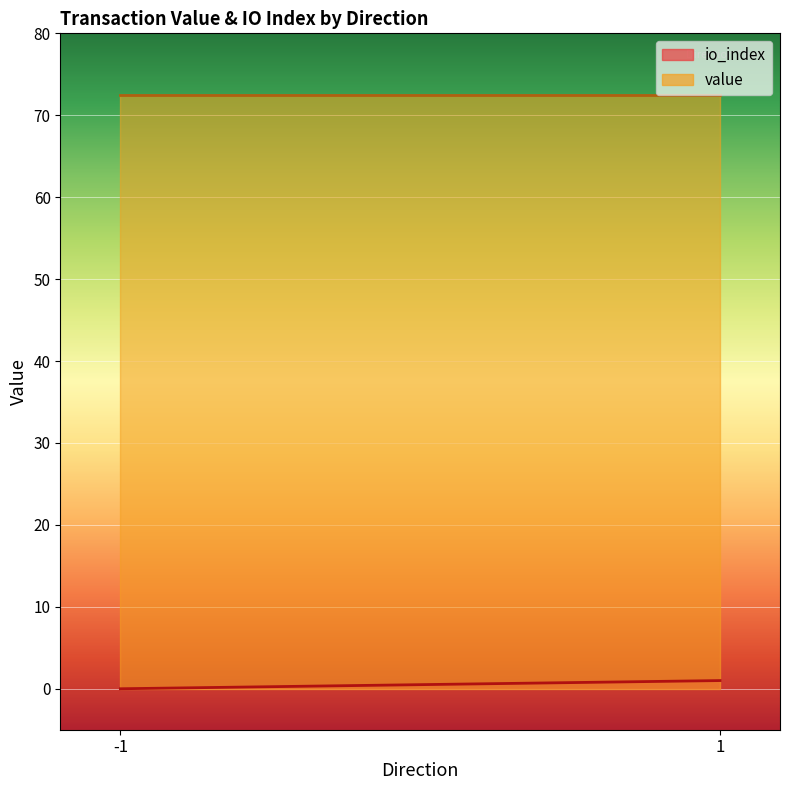

True or false: value and io_index cross at least once.

False